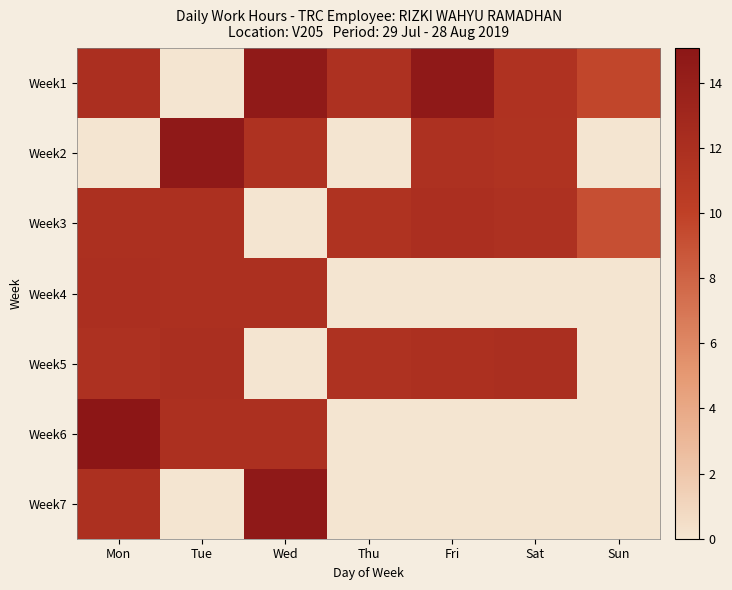

Rank the series at Tue from lowest to highest value.

Week1, Week7, Week3, Week4, Week6, Week5, Week2